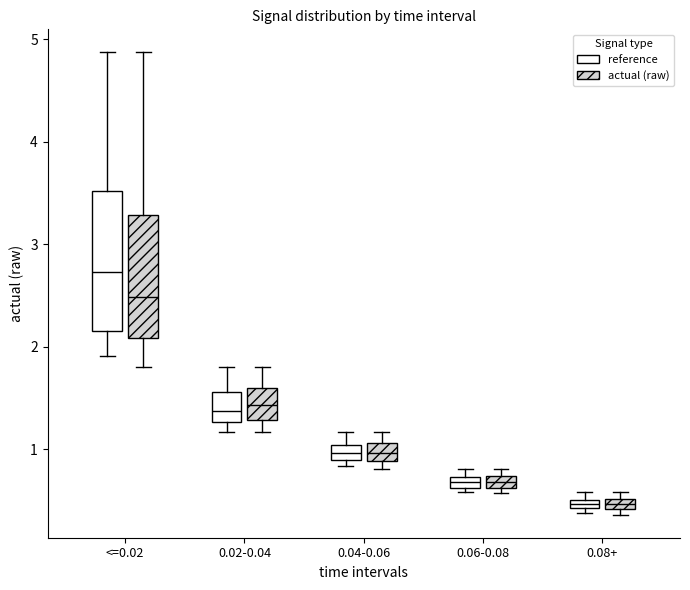

Where does the median line of the box for <=0.02 (actual (raw)) sit on the y-axis? The values are not printed on the chart, so give them approximately, as read against the axis.

2.5